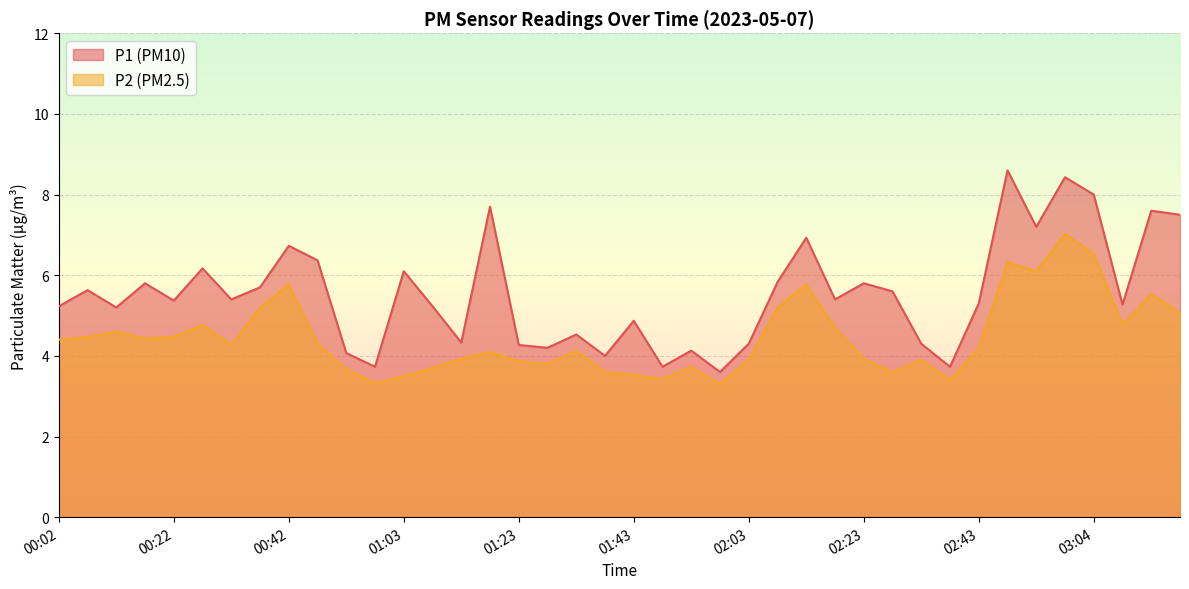

What position from the left is 00:37?

8